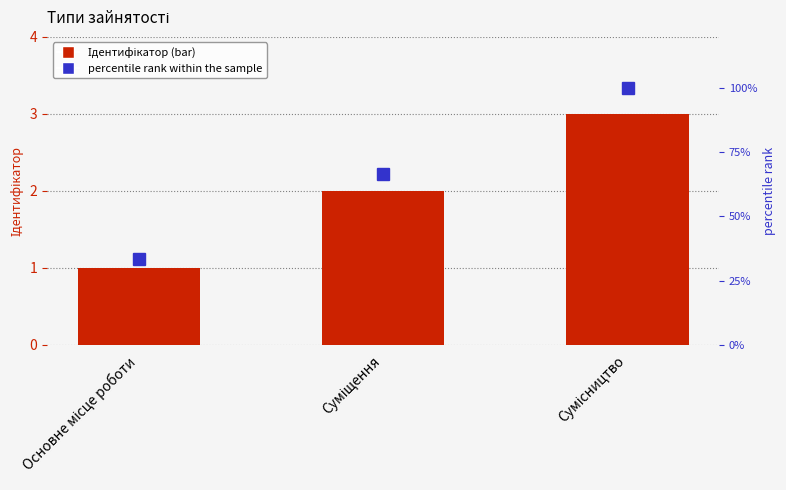

List the labels in order of Ідентифікатор value, largest first.

Сумісництво, Суміщення, Основне місце роботи